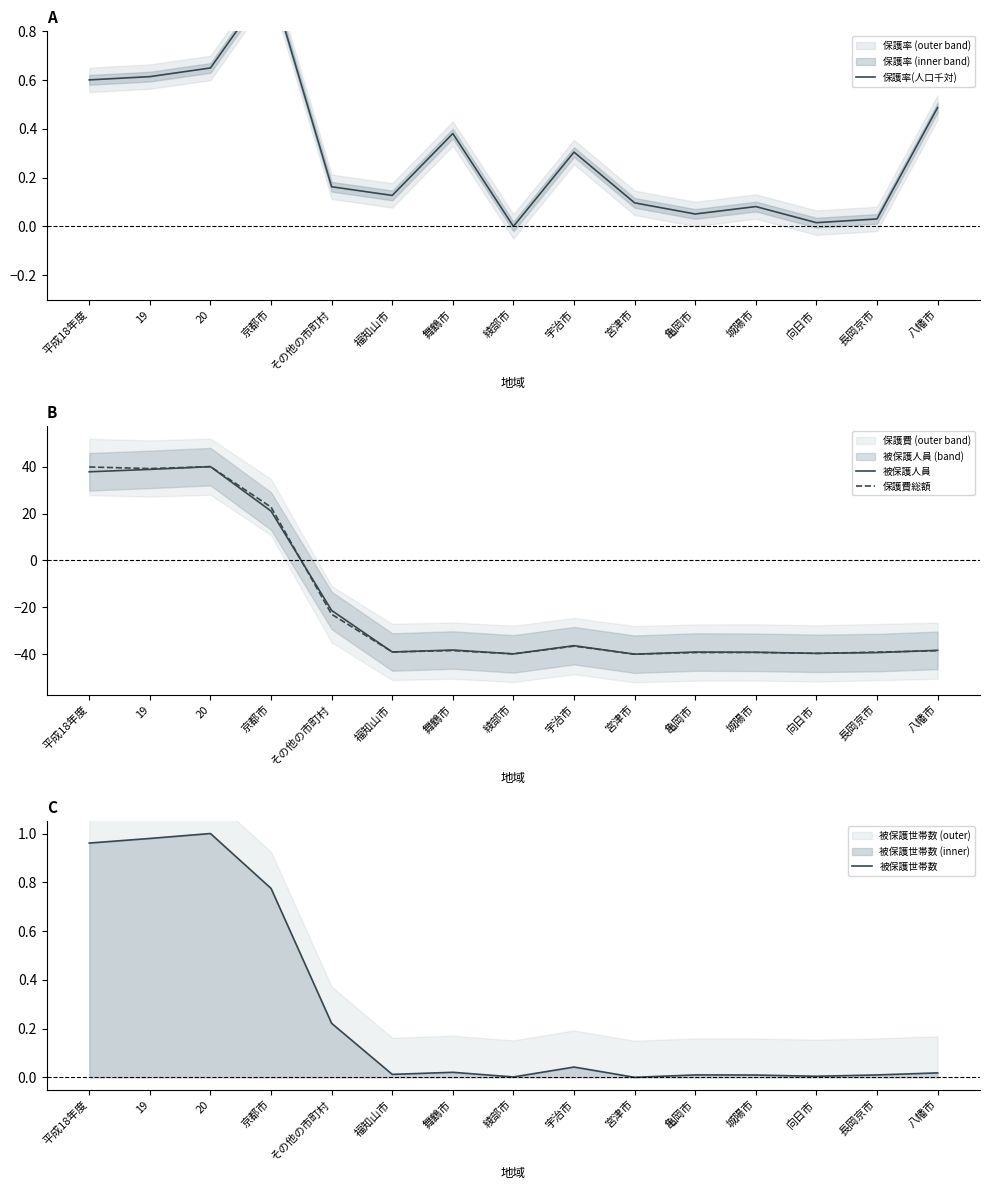

Which category has the lowest value in the 保護費総額 series?

宮津市